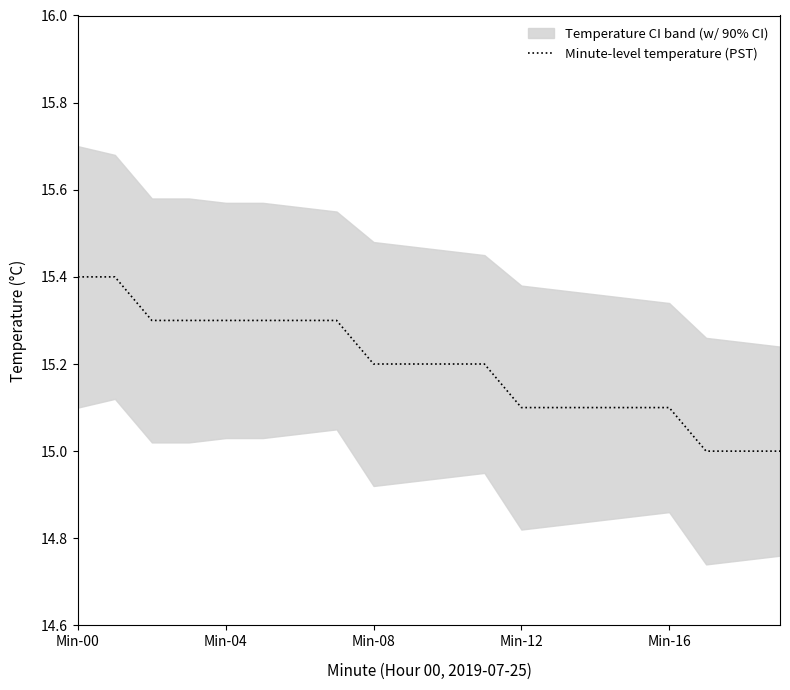

What is the maximum value shown in the chart?

15.4